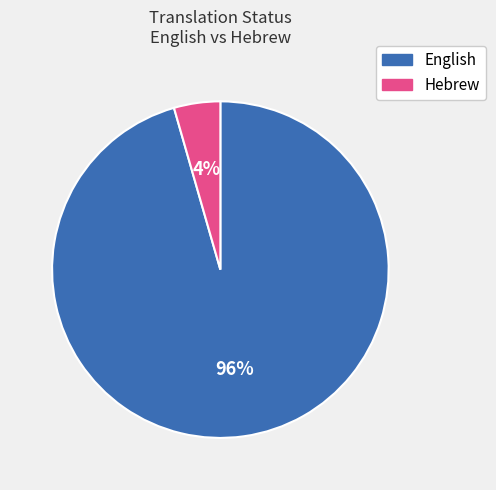

Do Hebrew and English together represent more than half of the pie?

Yes